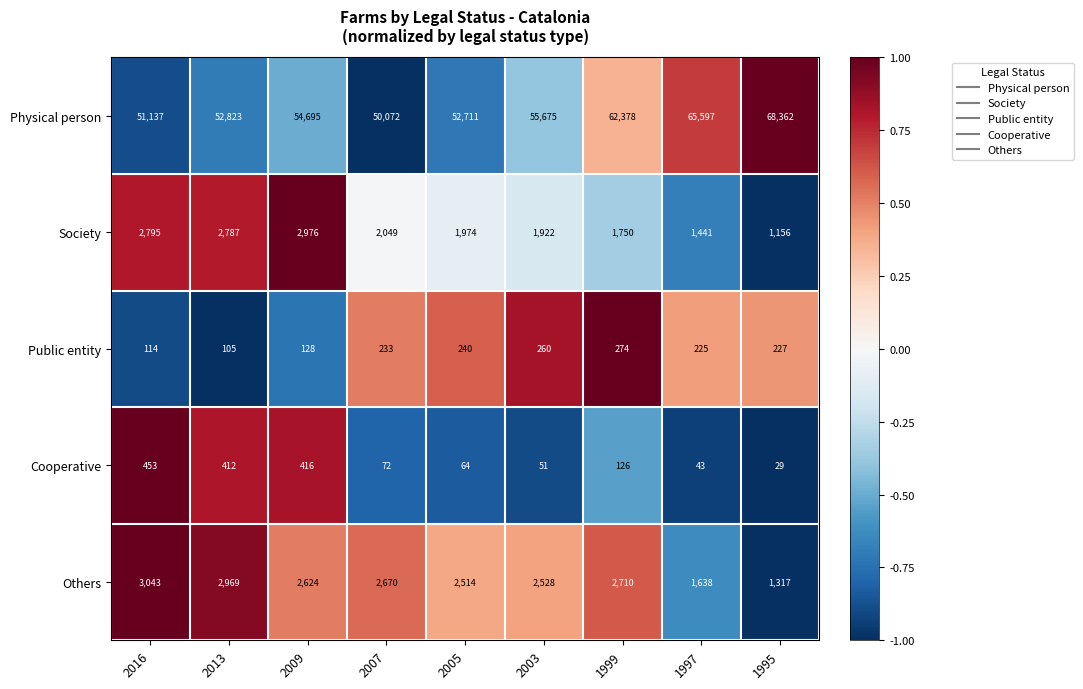

List the series in order of their peak value, lowest first.

Public entity, Cooperative, Society, Others, Physical person